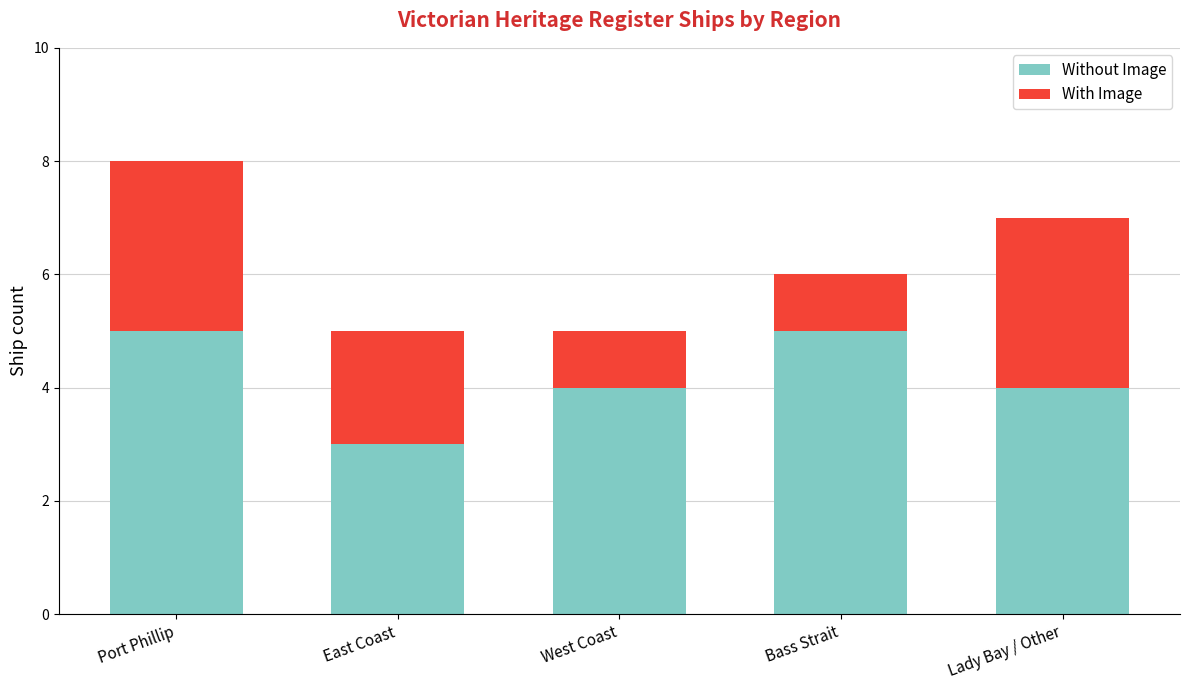

The Without Image series shows 7 at Bass Strait. True or false?

False